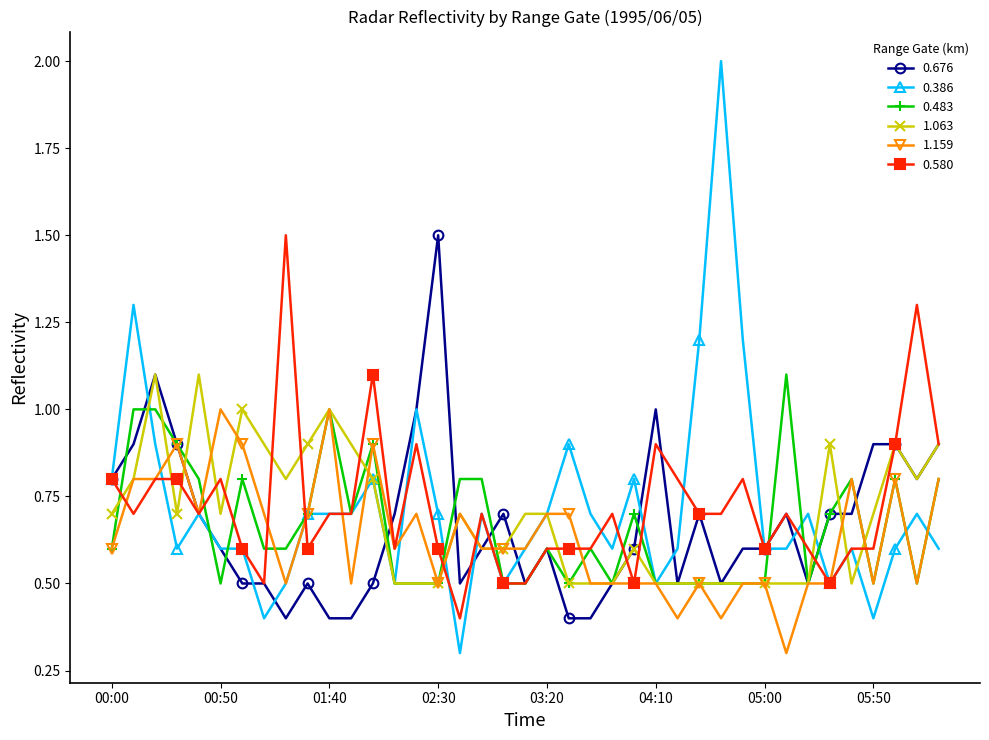

What is the difference between the maximum and minimum values in the 0.580 series?

1.1